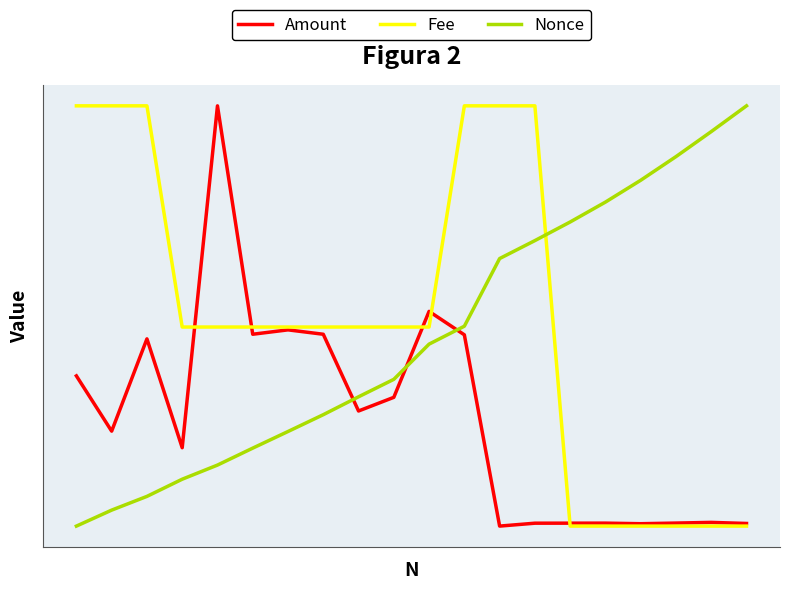

Which series has the largest total across all categories?

Fee